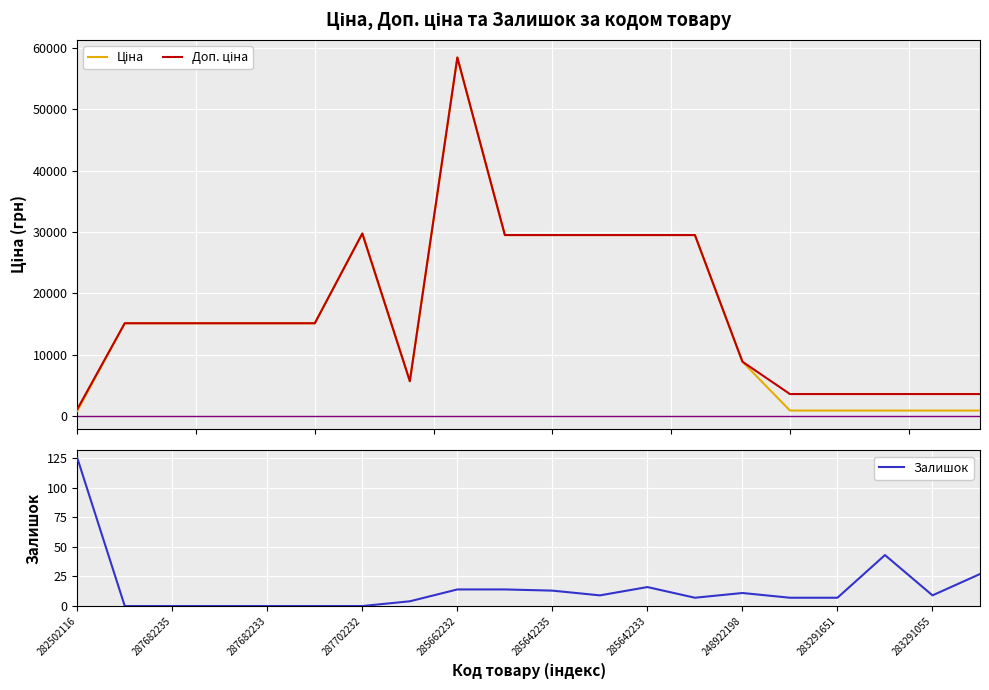

Read the Ціна value at 15.

895.9